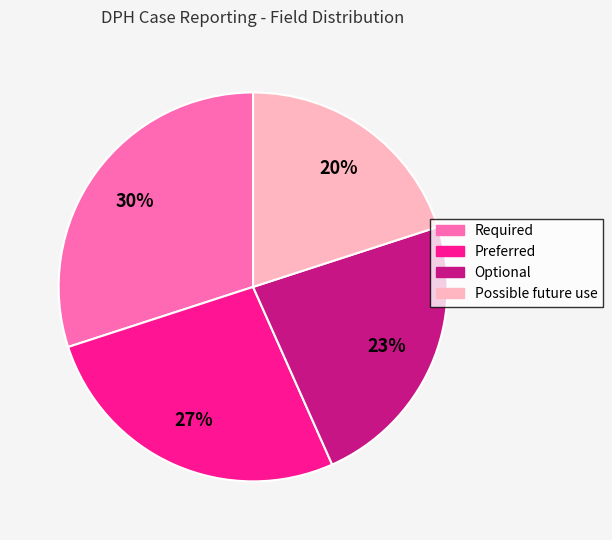

Does Optional represent more than half of the total?

No